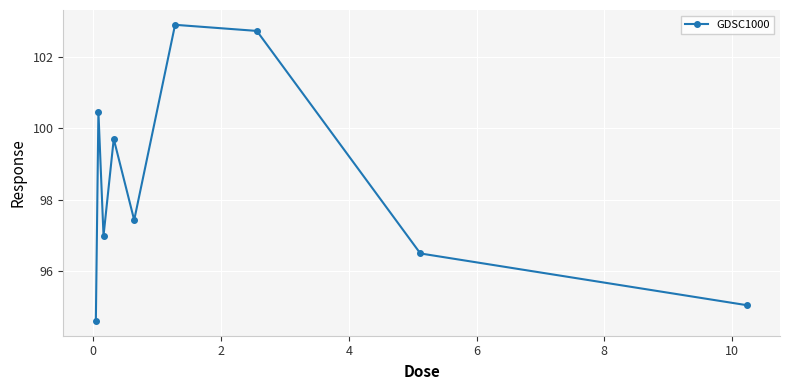

What is the minimum value shown in the chart?

94.6